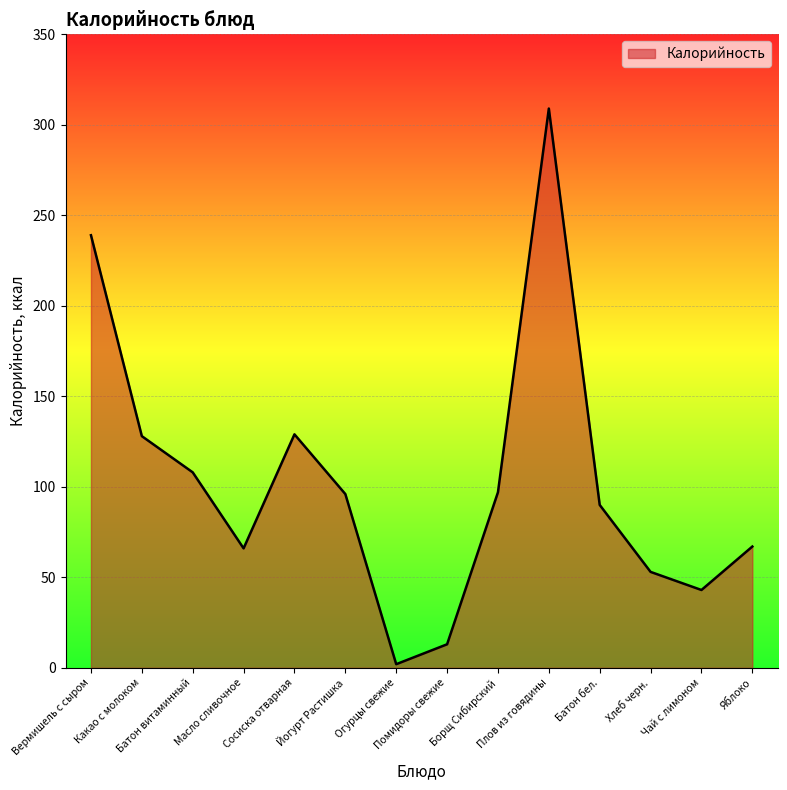

How many interior local peaks (higher than both neighbors) does the data have?

2